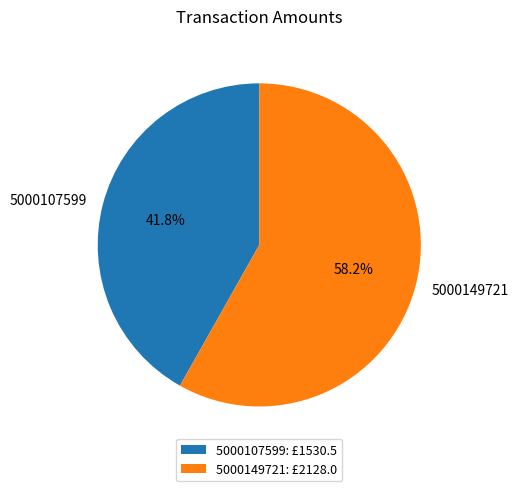

How many slices are in this pie chart?

2